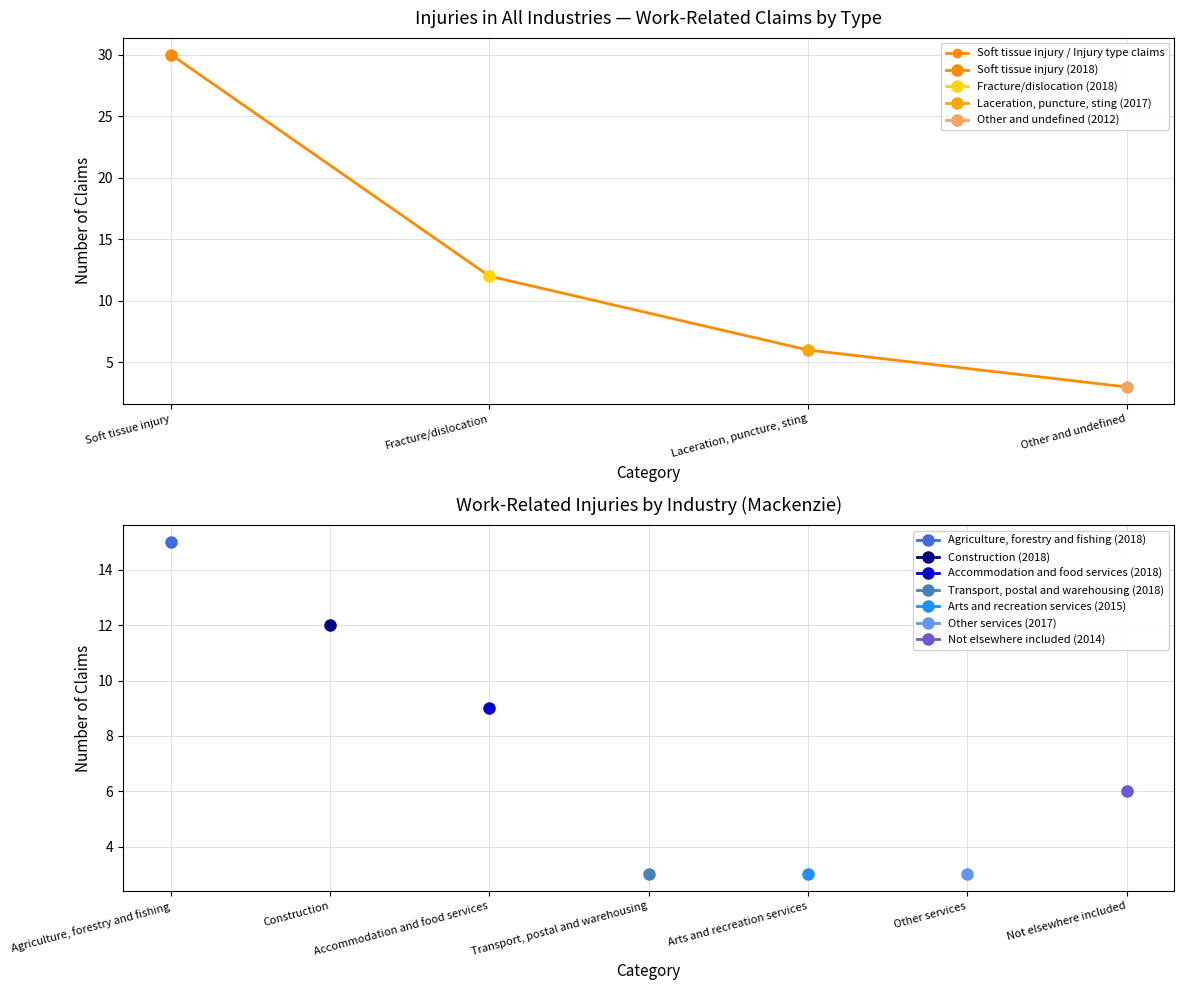

True or false: the data has more than 1 interior local peaks.

False